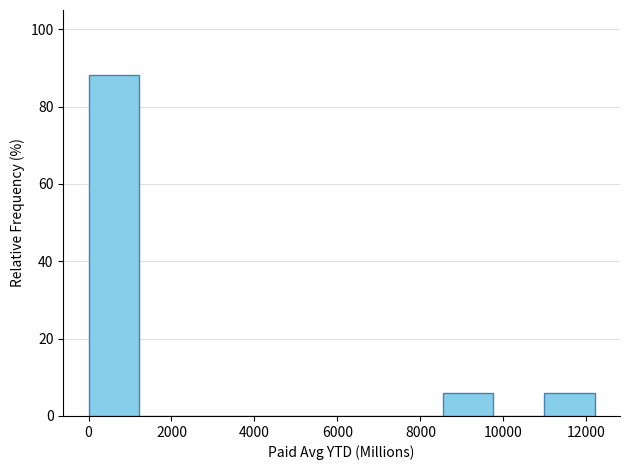

Reading left to right, list every bar in this chart as the range it spans on the x-axis followed by its height. Neither the bar edges nor the heights are printed on the chart, so give them approximately, as read against the axes.

0 to 1200: 88
1200 to 2400: 0
2400 to 3600: 0
3600 to 4800: 0
4800 to 6200: 0
6200 to 7400: 0
7400 to 8600: 0
8600 to 9800: 6
9800 to 11000: 0
11000 to 12200: 6